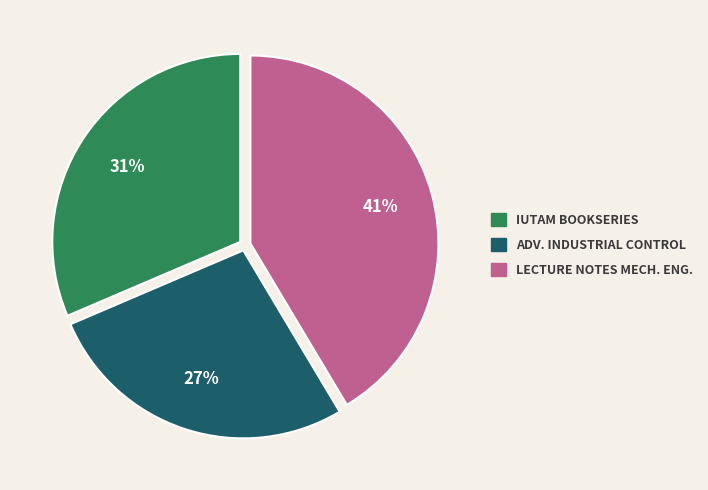

To the nearest percent, what is the average slice percentage?

33%